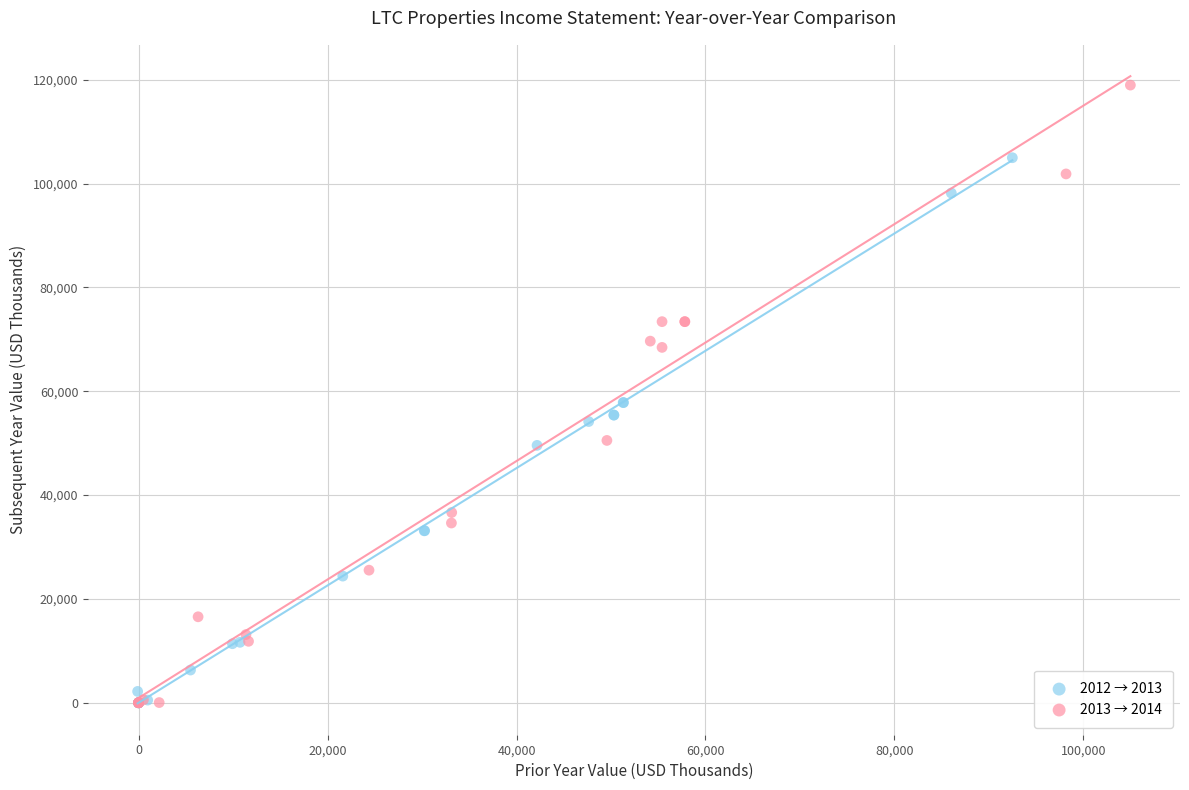

Which series reaches the maximum Y coordinate?

2013 → 2014